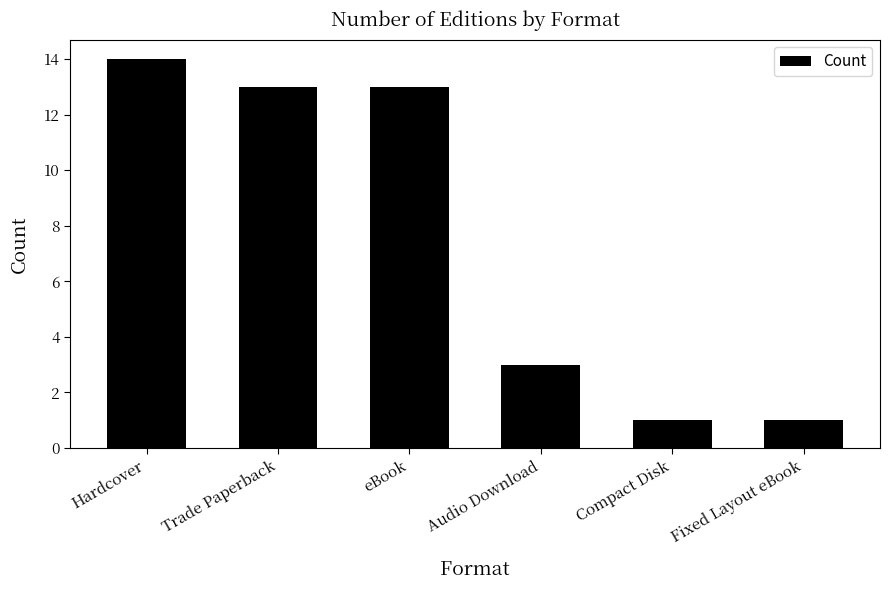

Are the bars horizontal?

No